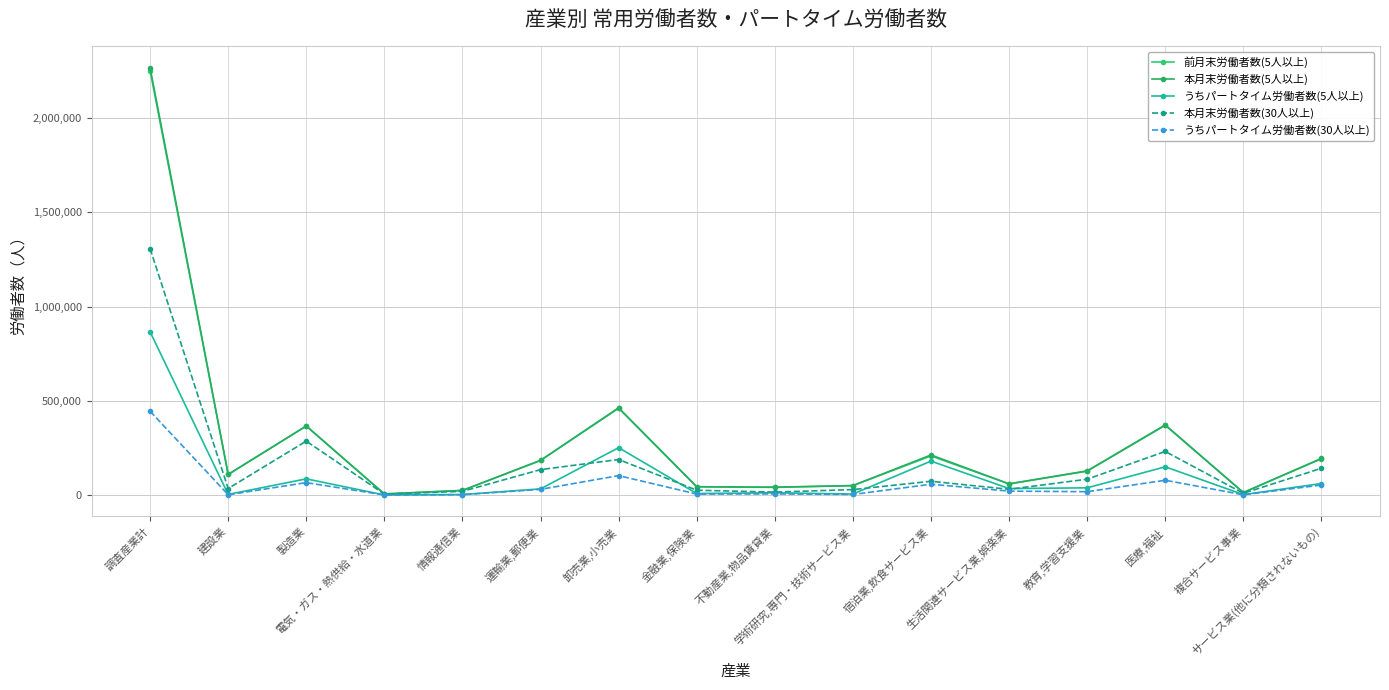

What is the difference between the maximum and second lowest values in the 前月末労働者数(5人以上) series?

2239095